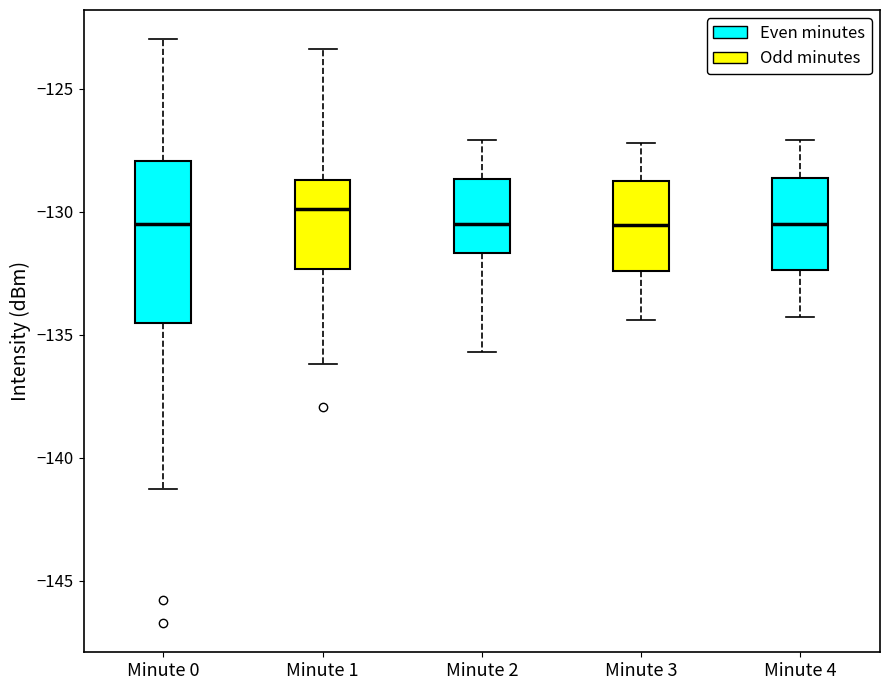

Reading left to right, transcribe this box plot: for each box, give where its median line is, the range the box spans, and where its two whiskers end, as read against the y-axis. The values are not printed on the chart, so give them approximately, as read against the axis.

Minute 0: median -130.5, box -134.5 to -128.0, whiskers -141.5 to -123.0
Minute 1: median -130.0, box -132.5 to -128.5, whiskers -136.0 to -123.5
Minute 2: median -130.5, box -131.5 to -128.5, whiskers -135.5 to -127.0
Minute 3: median -130.5, box -132.5 to -128.5, whiskers -134.5 to -127.0
Minute 4: median -130.5, box -132.5 to -128.5, whiskers -134.5 to -127.0